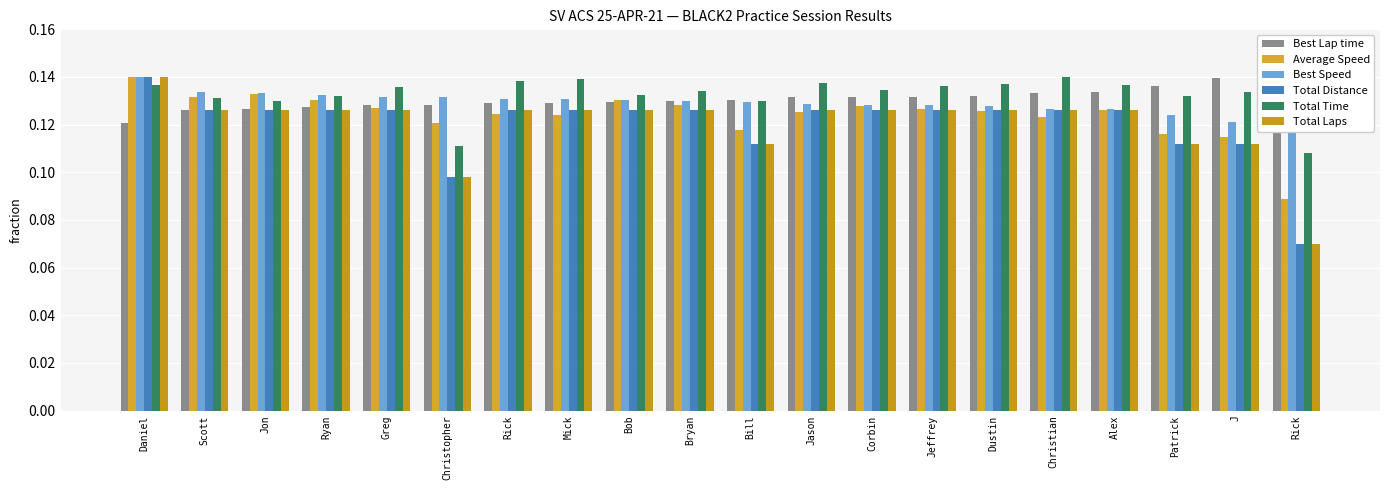

The value of Total Distance at Ryan is 0.2. True or false?

False